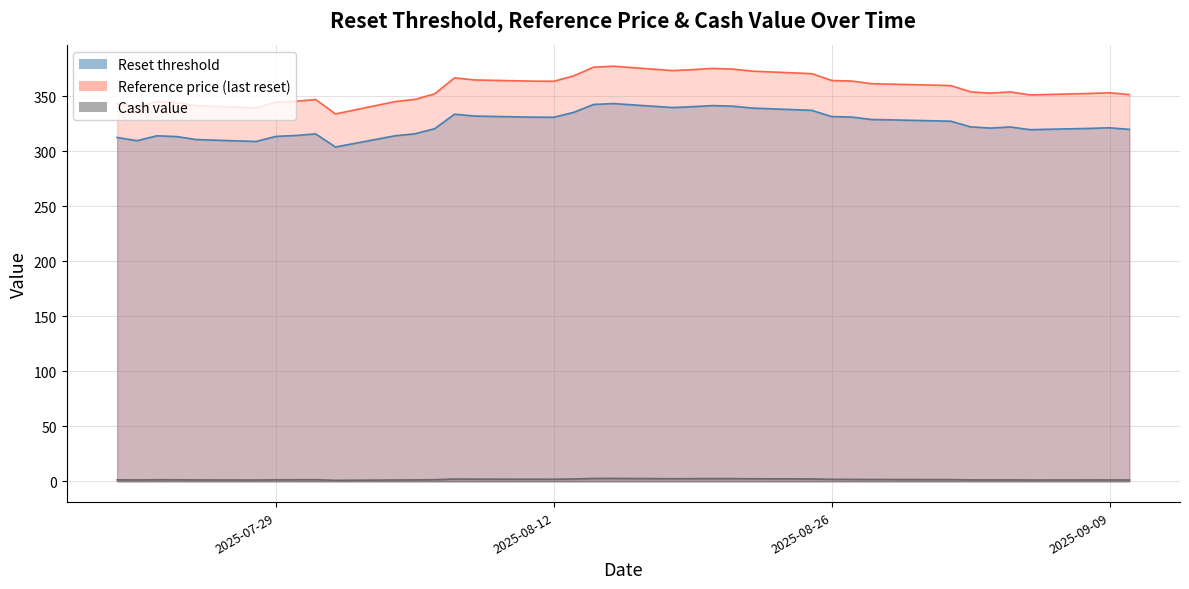

What is the highest value of the Reset threshold series?

343.5